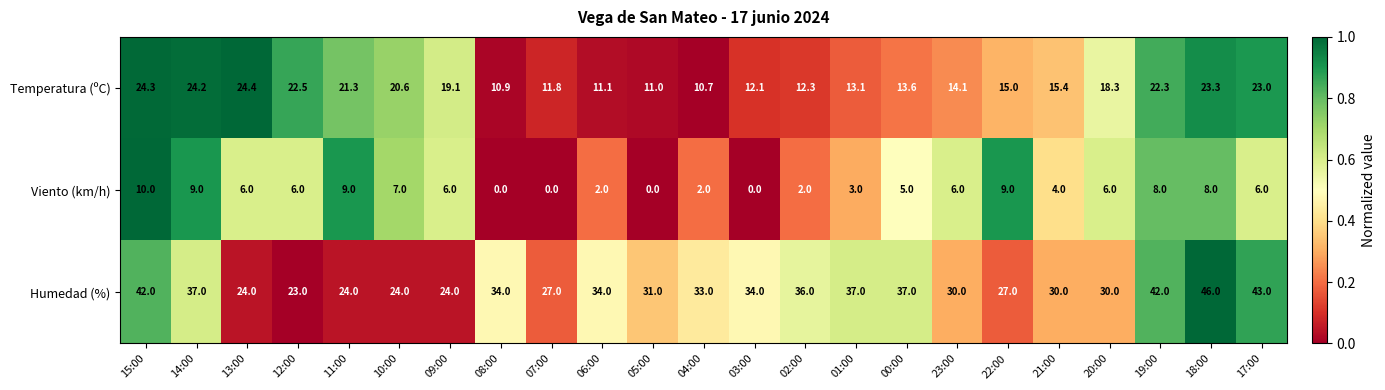

What is the total value across all series at 18:00?

77.3